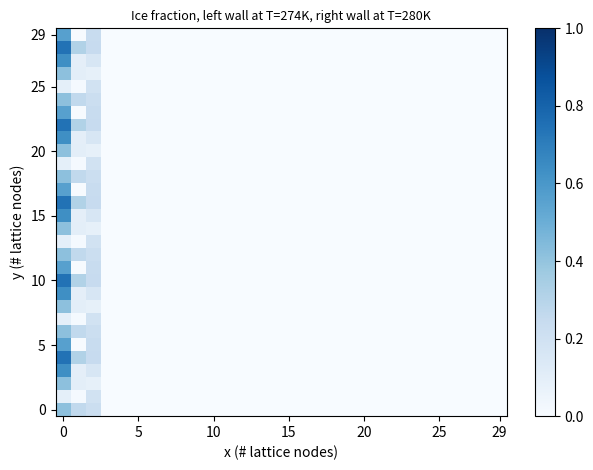

At how many categories does at least one series exceed 0?

3